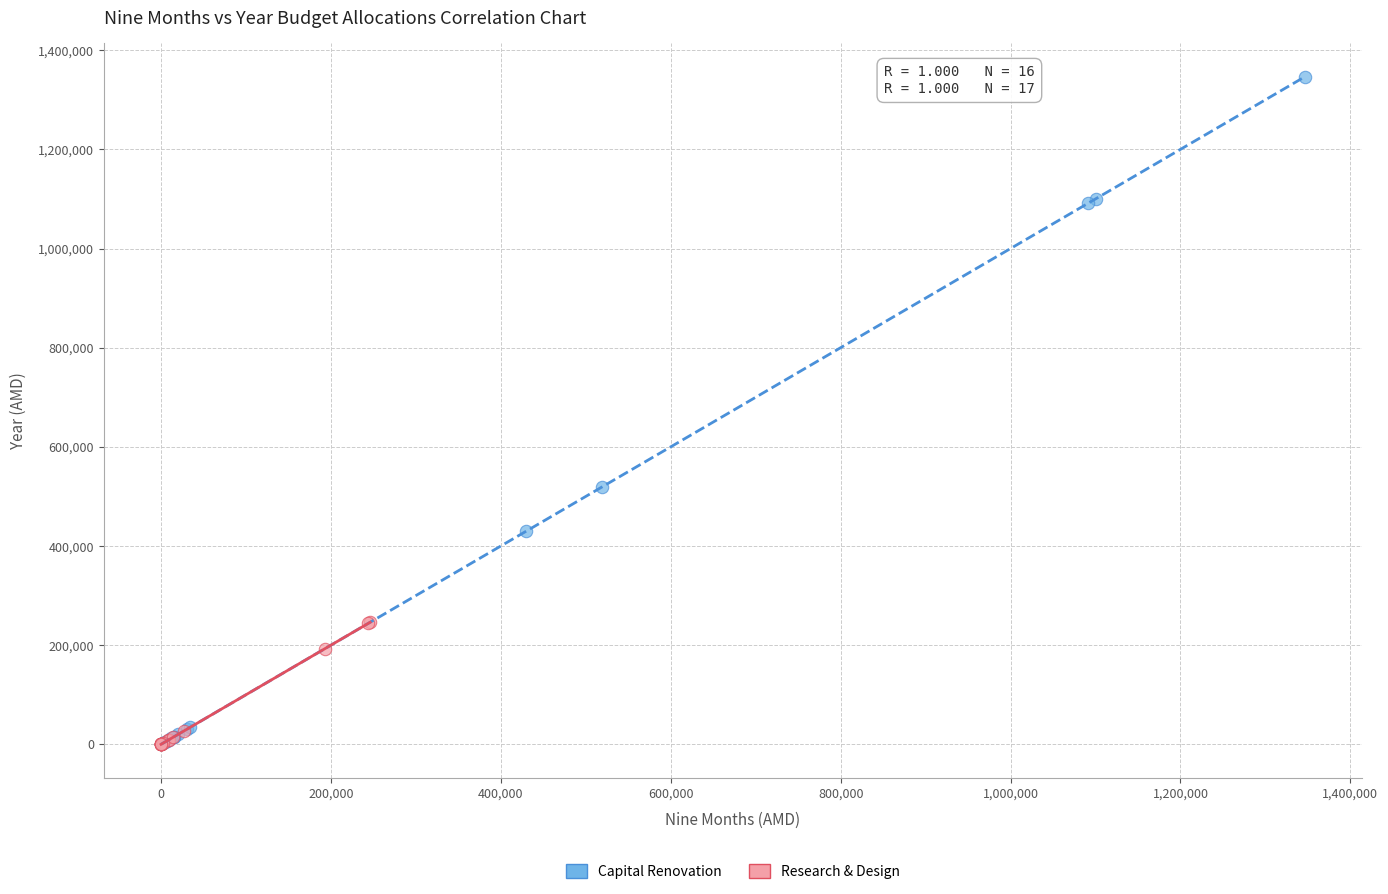

Which series has the widest spread of Y values?

Capital Renovation